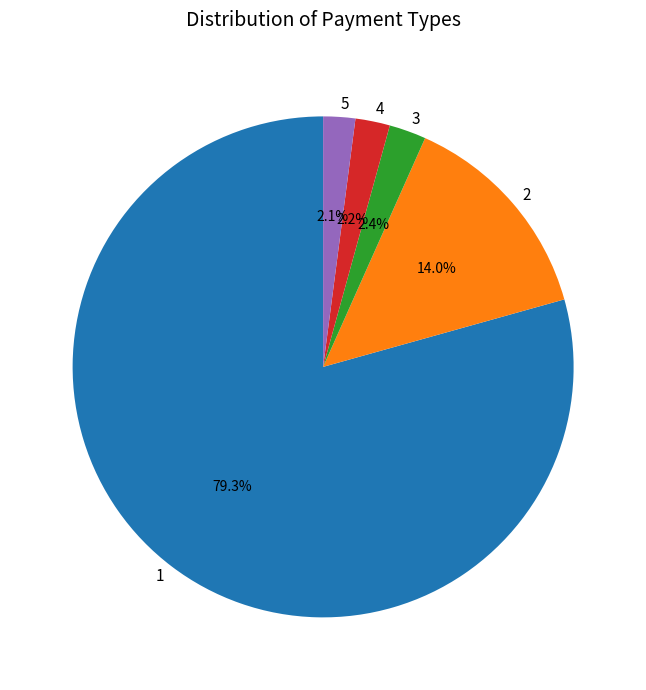

What percentage do 2 and 1 together represent?

93.3%